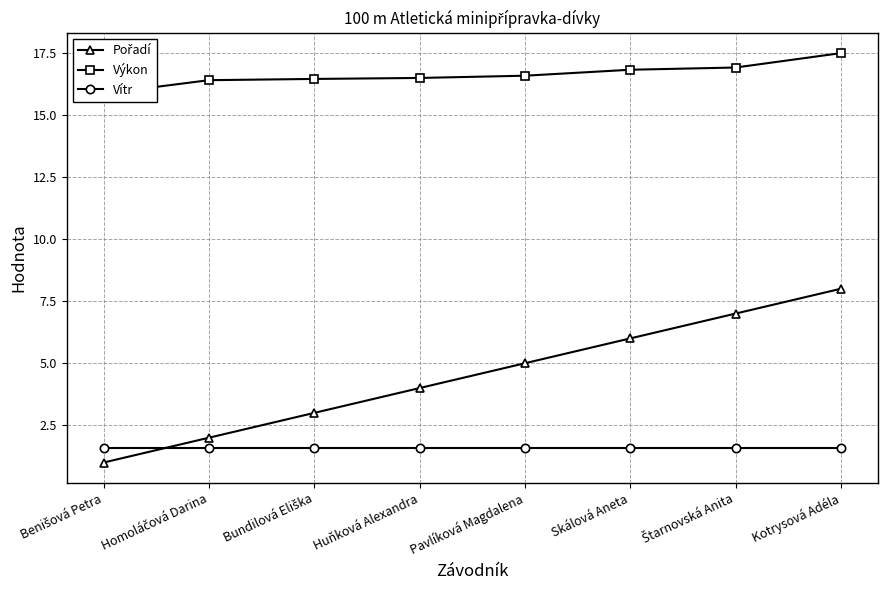

What is the label of the 1st point from the left?

Benišová Petra